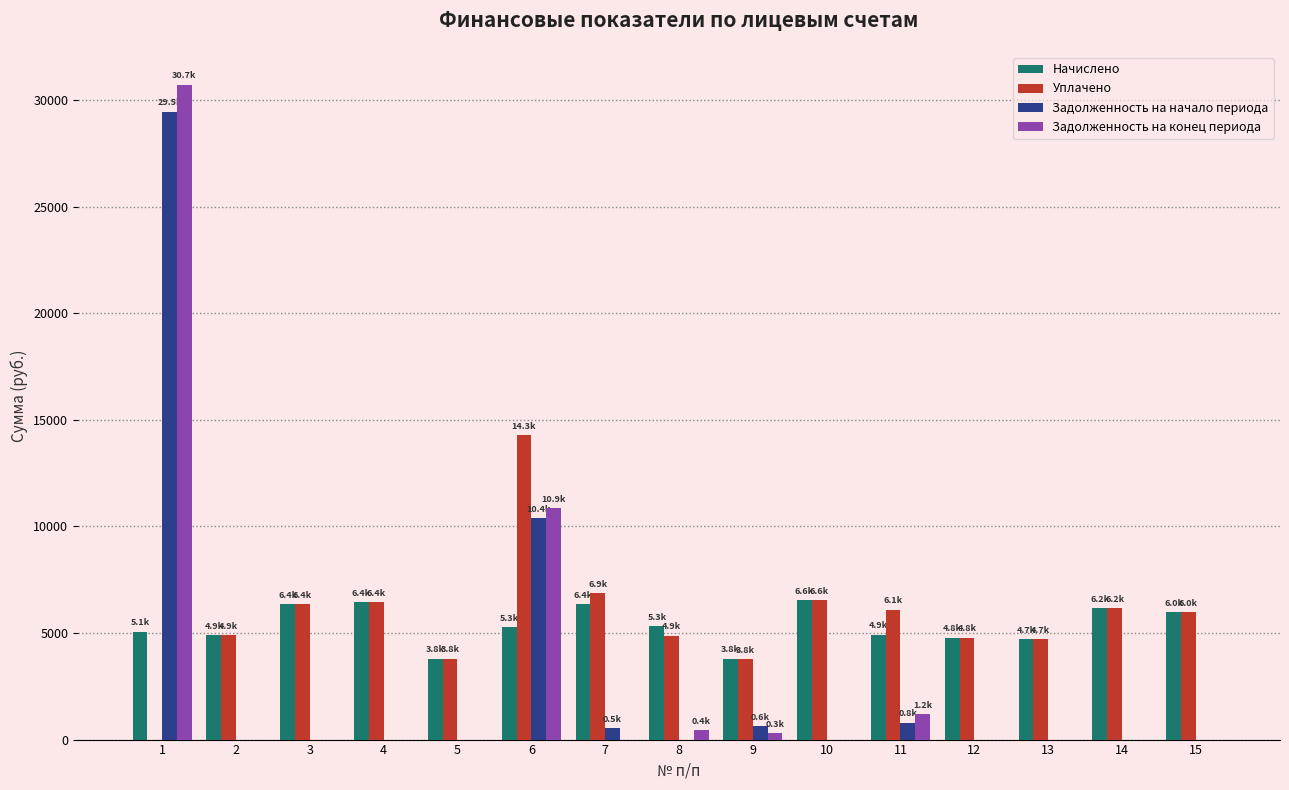

What is the sum of all Начислено values?

80467.8